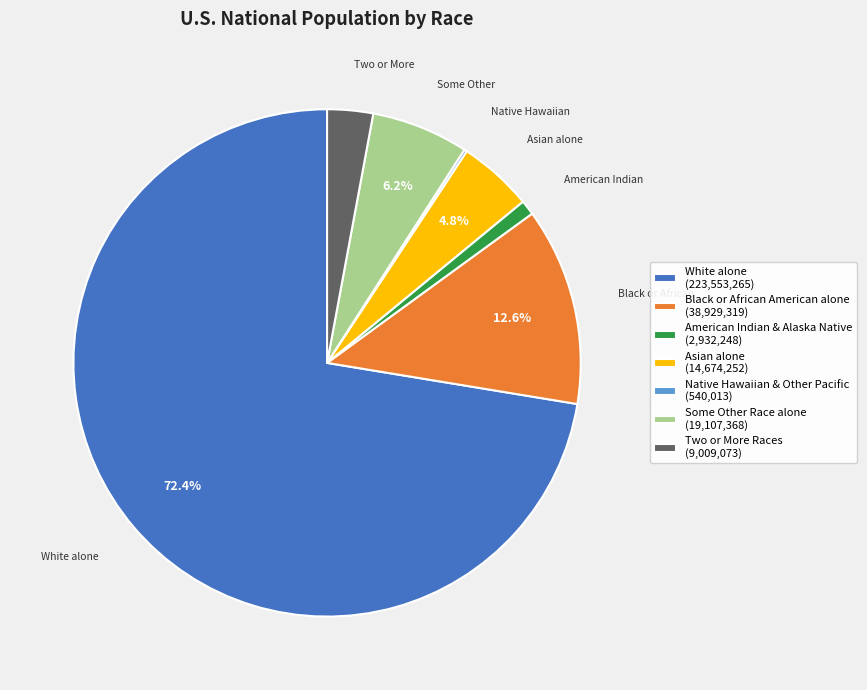

Combined, do American Indian & Alaska Native (2,932,248) and Asian alone (14,674,252) account for over 50%?

No